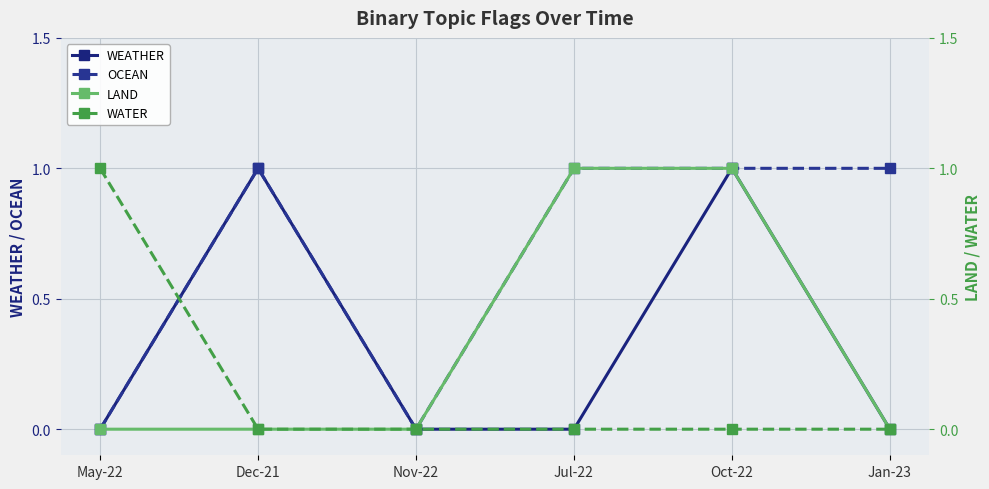

How many interior local peaks does the OCEAN series have?

1